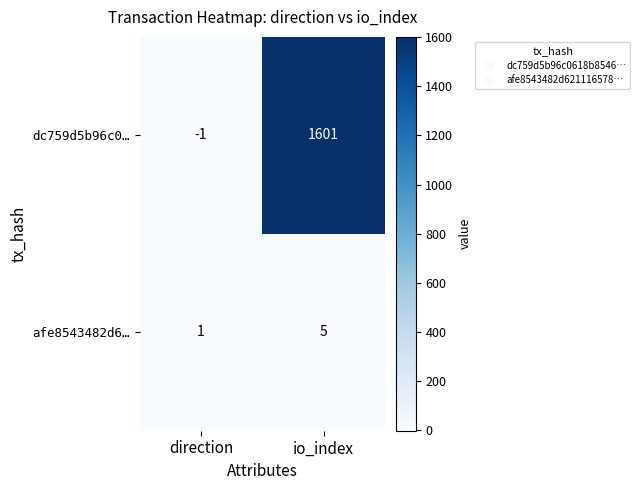

At which label is dc759d5b96c0… closest to 800?

direction